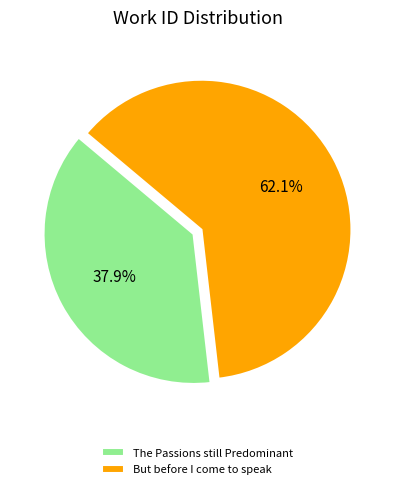

Rank the categories by value from highest to lowest.

But before I come to speak, The Passions still Predominant